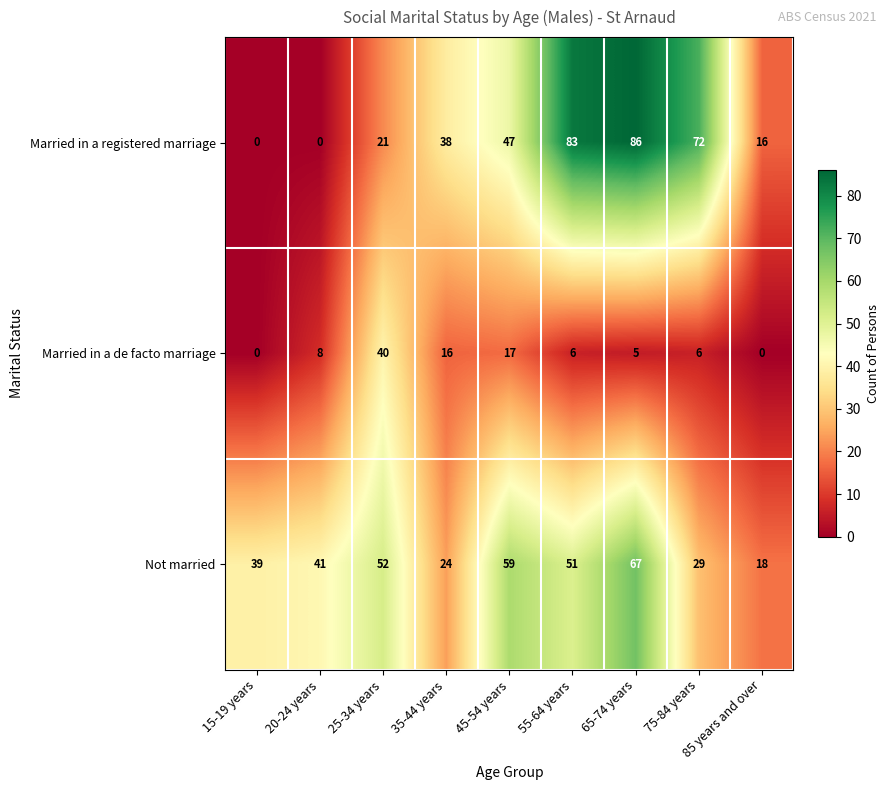

What value does the Married in a de facto marriage series have at 55-64 years?

6